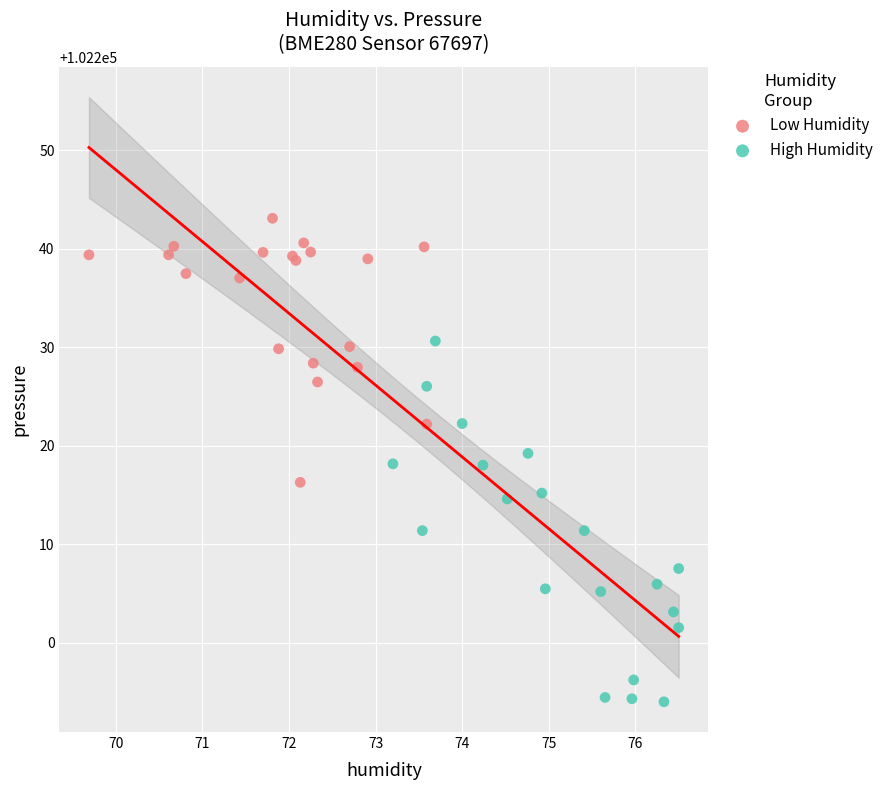

Which series has the widest spread of Y values?

High Humidity